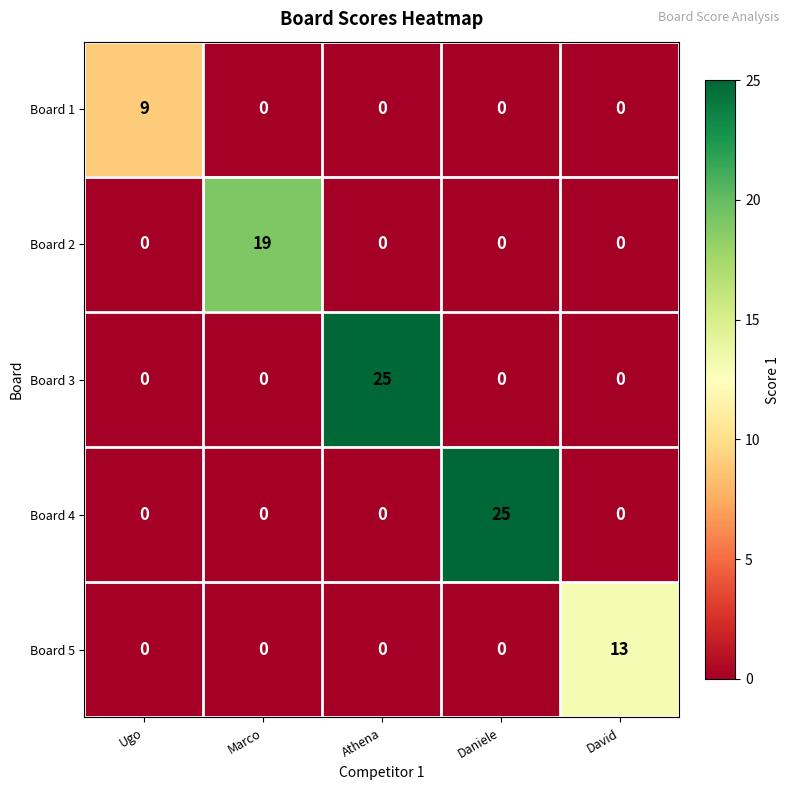

At which label does Board 3 reach its peak?

Athena